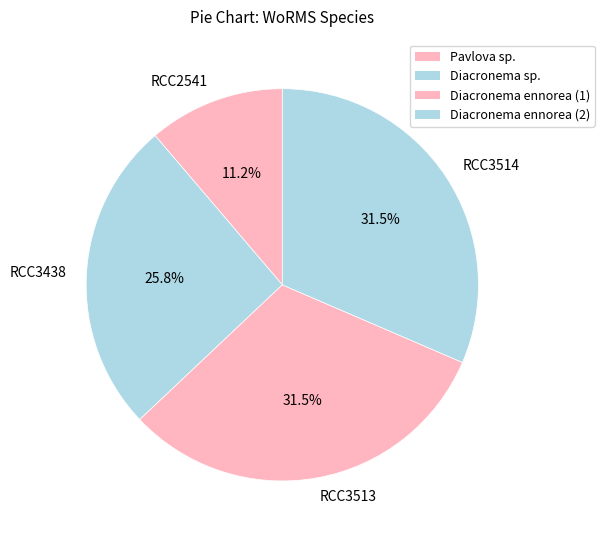

Which slice is the smallest?

RCC2541